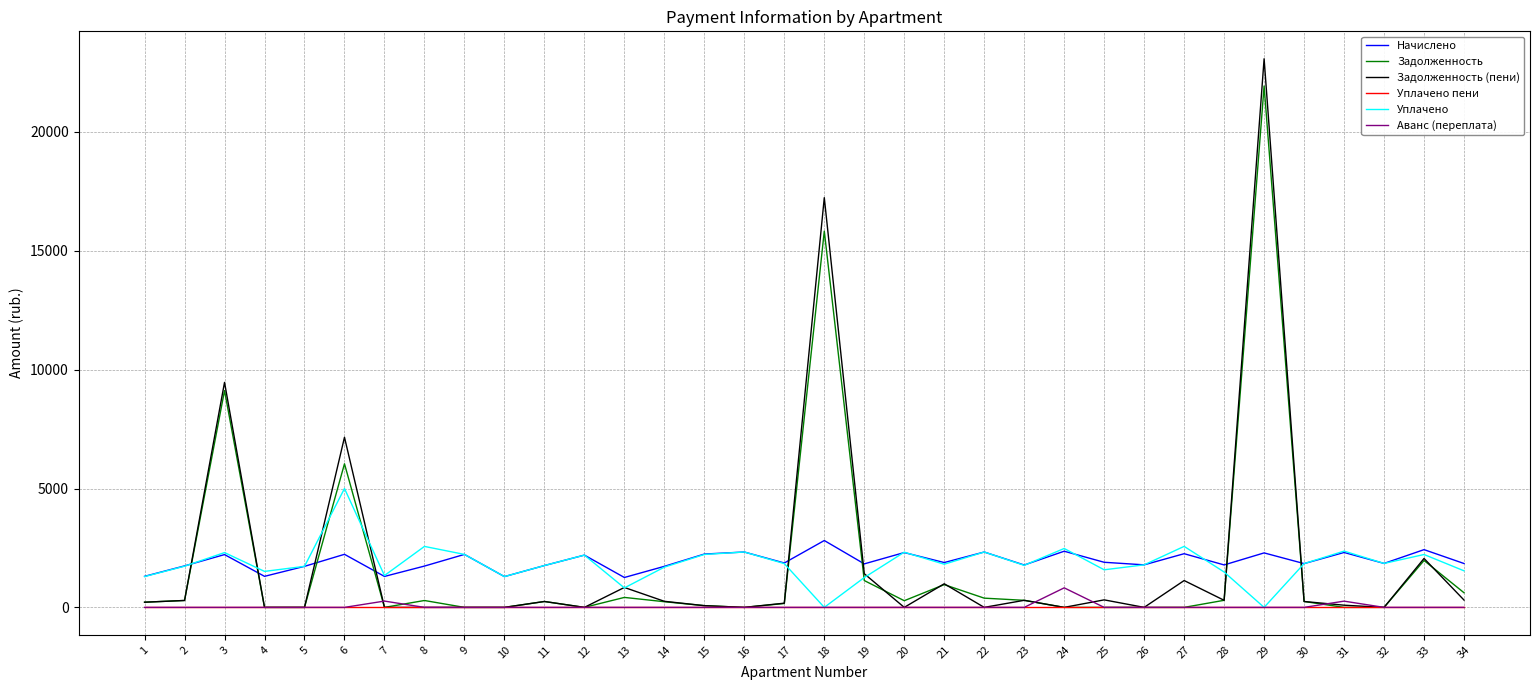

True or false: Аванс (переплата) and Начислено cross at least once.

False